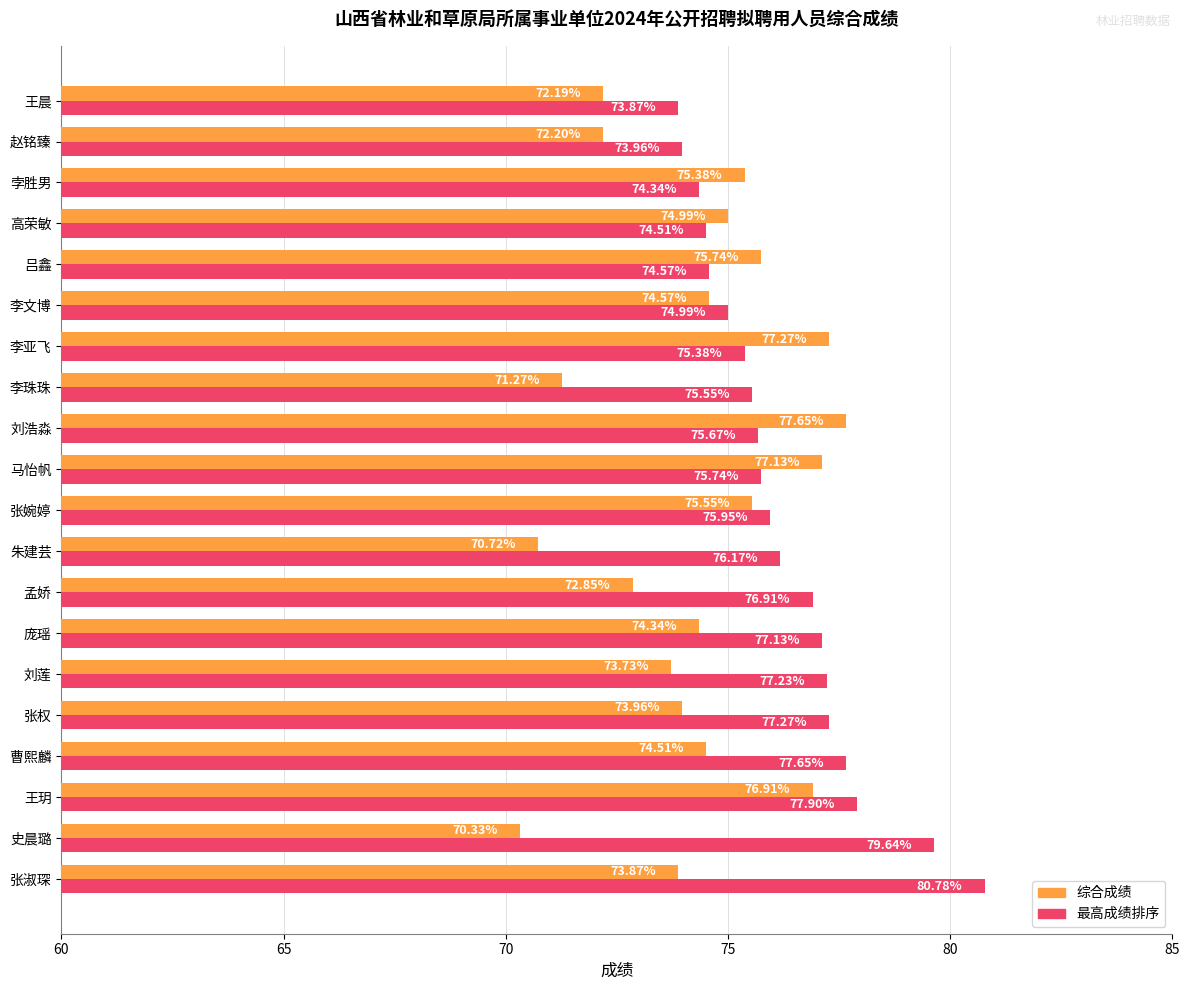

At which category is the sum across all series the highest?

王玥